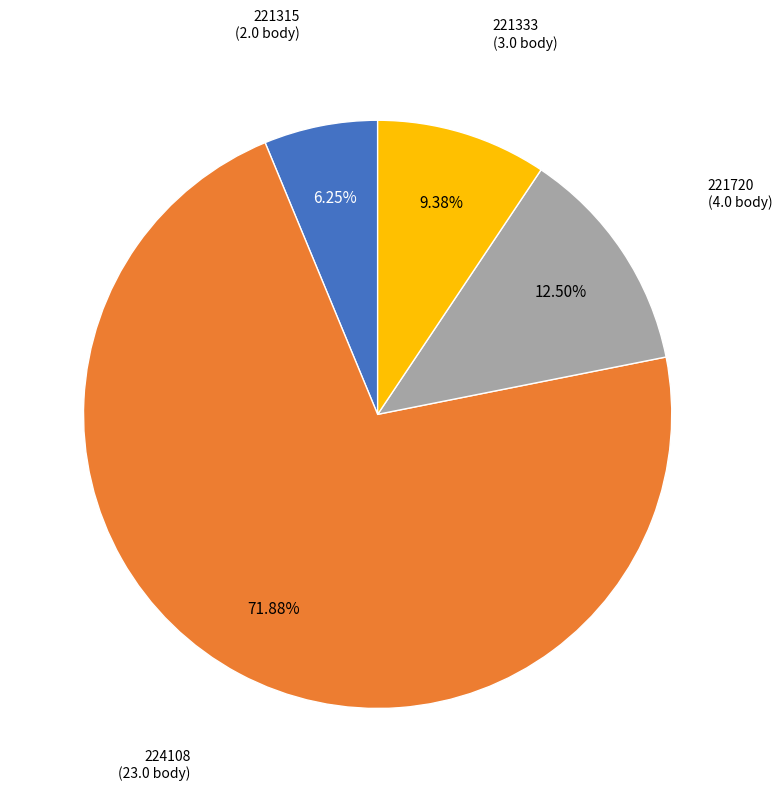

True or false: 221333 accounts for 4% of the total.

False